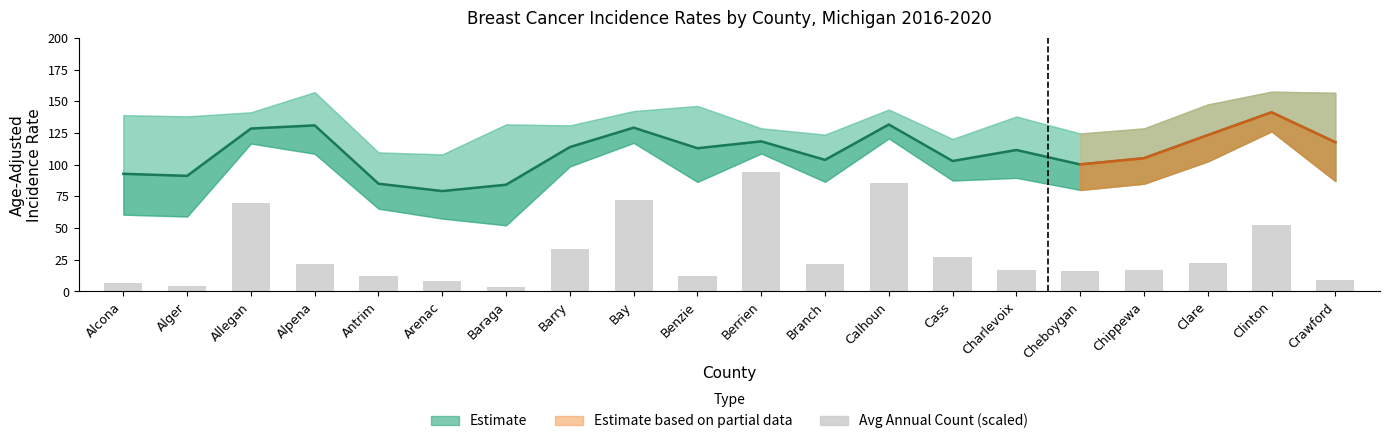

How many data points are above 21?

10